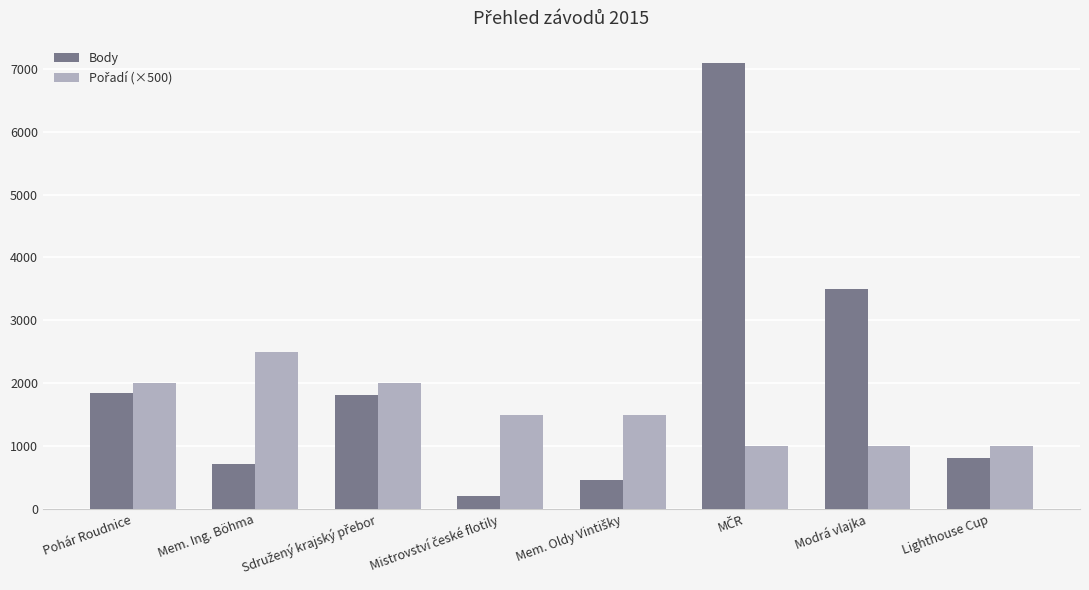

What is the difference between the highest and lowest values at Pohár Roudnice?

161